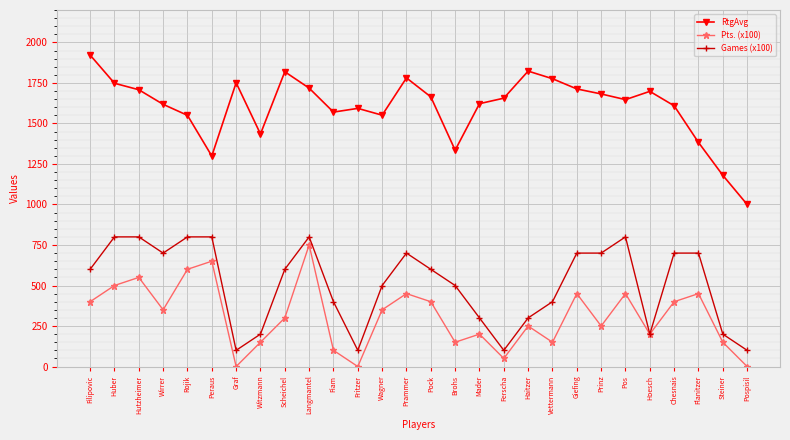

Does the chart display data point markers on the line(s)?

Yes